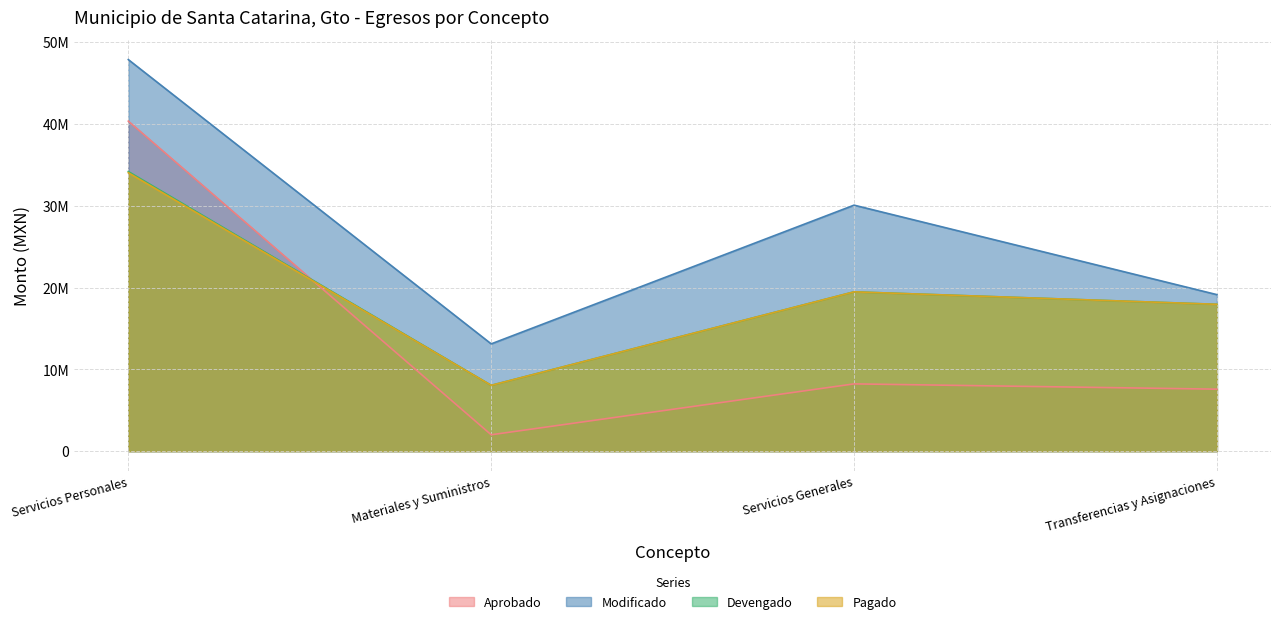

Rank the categories by Pagado value from lowest to highest.

Materiales y Suministros, Transferencias y Asignaciones, Servicios Generales, Servicios Personales